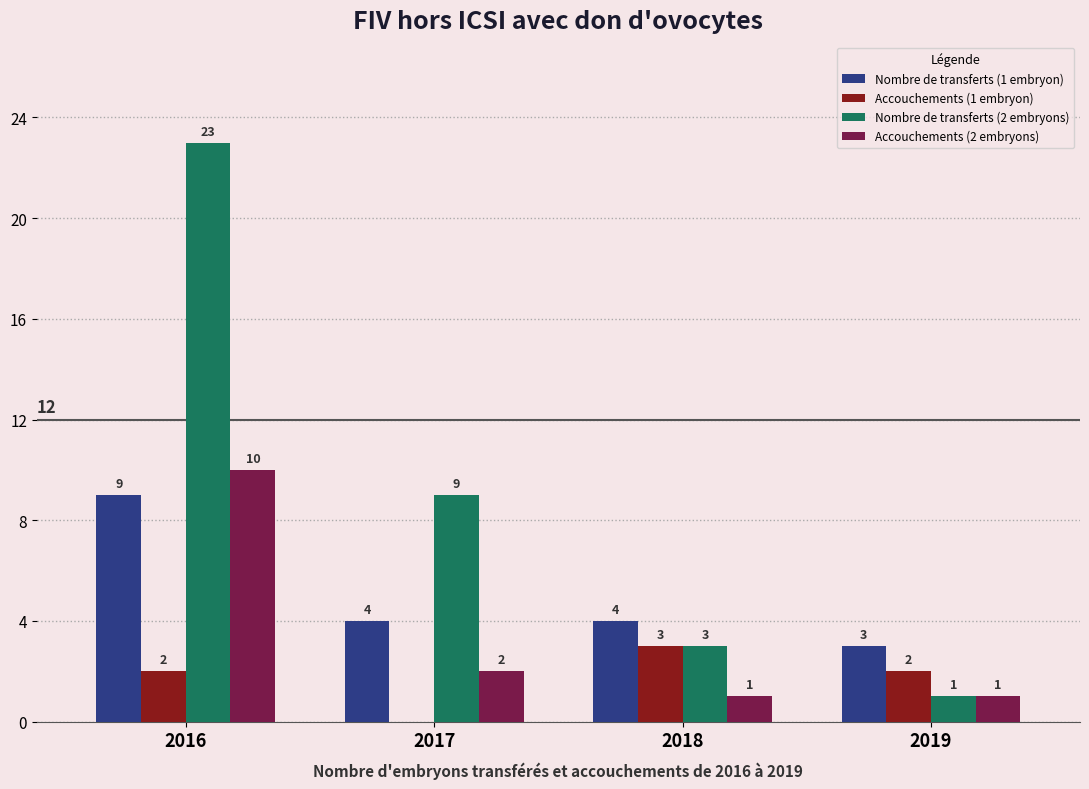

Which series has the largest total across all categories?

Nombre de transferts (2 embryons)